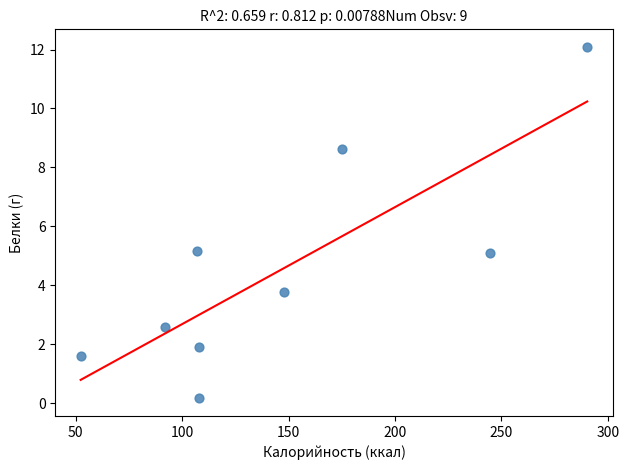

What is the average X value?

147.3